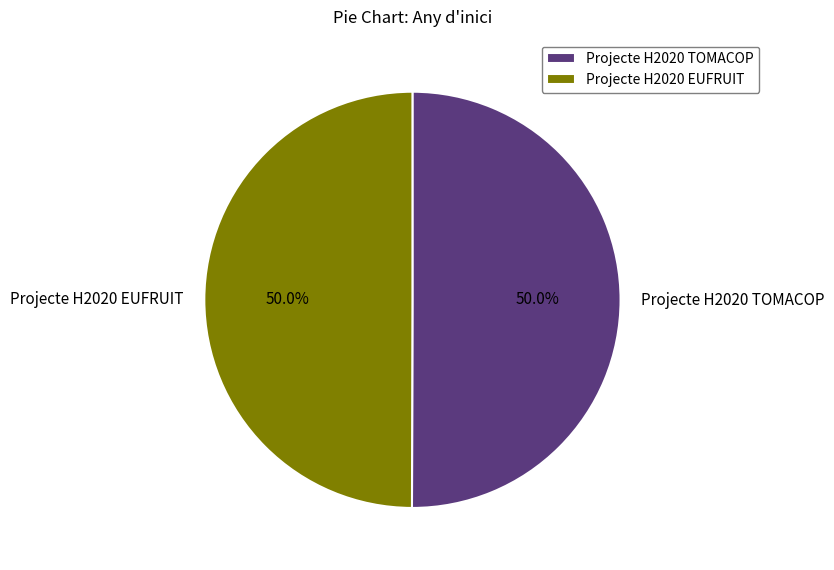

What is the ratio of the value at Projecte H2020 EUFRUIT to the value at Projecte H2020 TOMACOP?

1.0